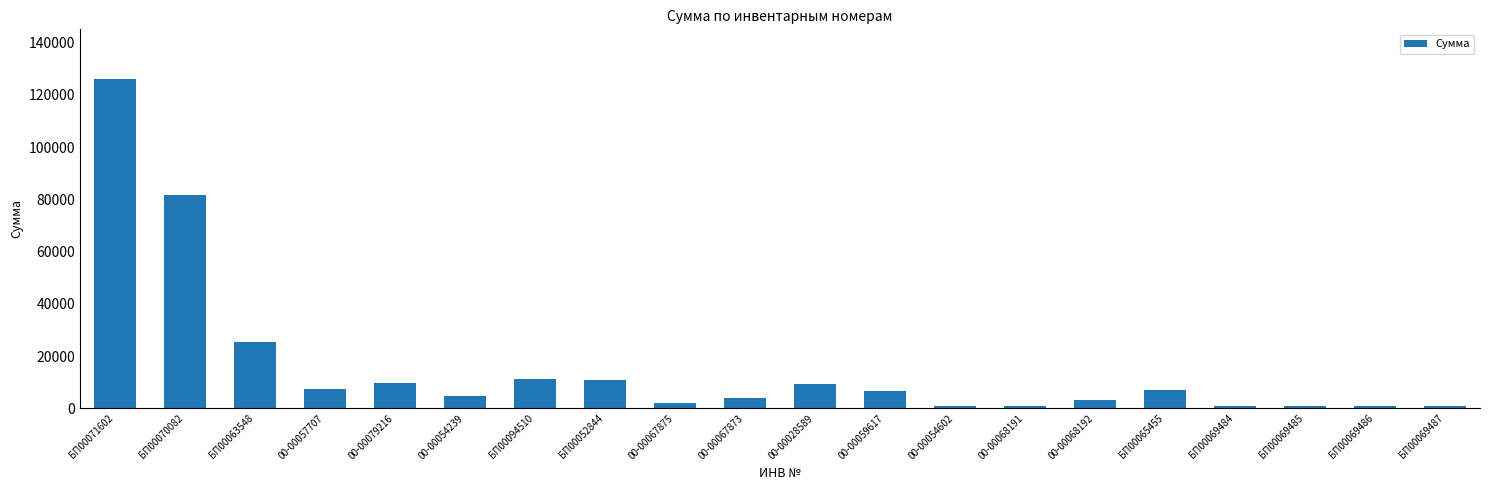

How many values are below 6607?

10